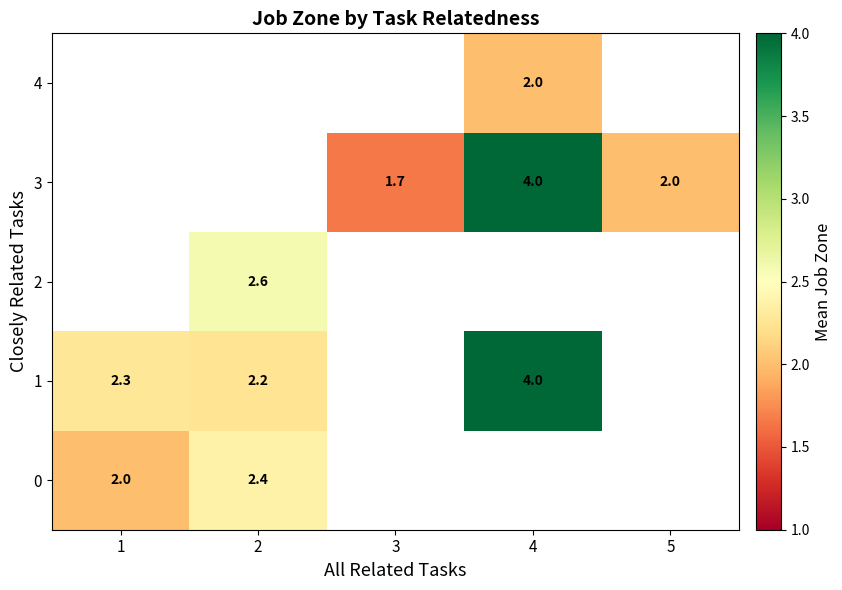

What is the difference between the highest and lowest values at 2?

0.3